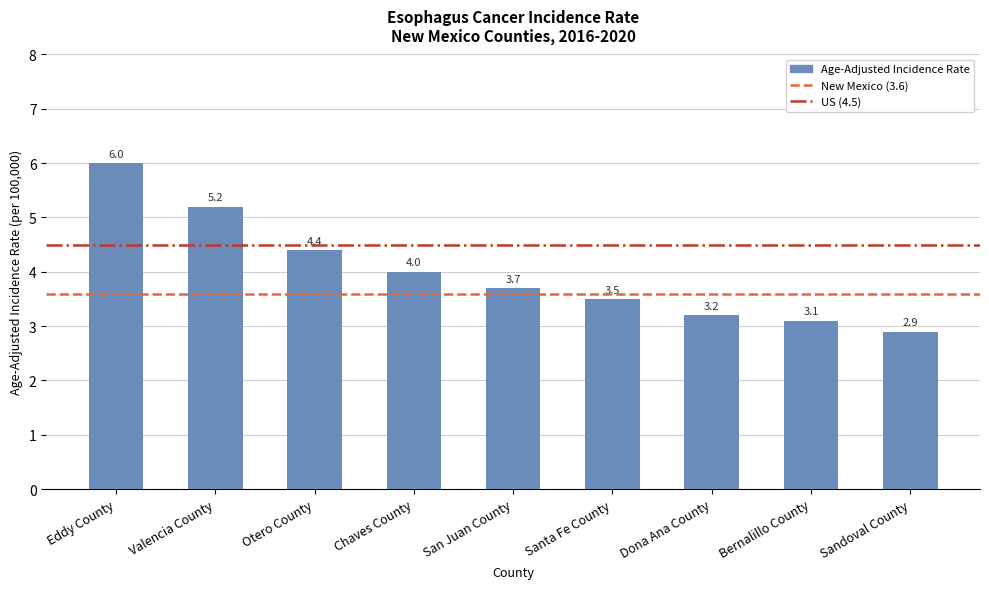

How many data points are less than 3?

1